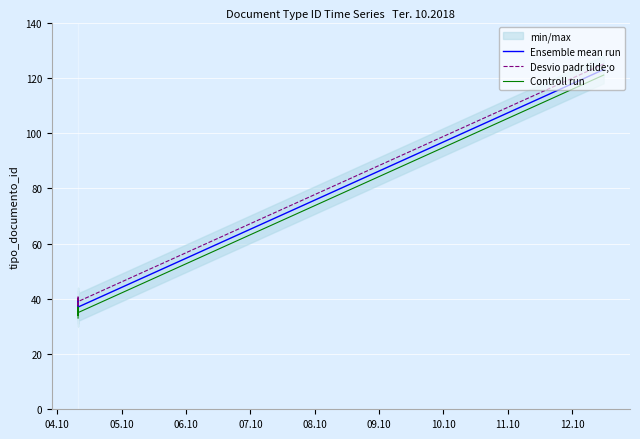

True or false: Ensemble mean run and Desvio padr tilde;o intersect in this chart.

False